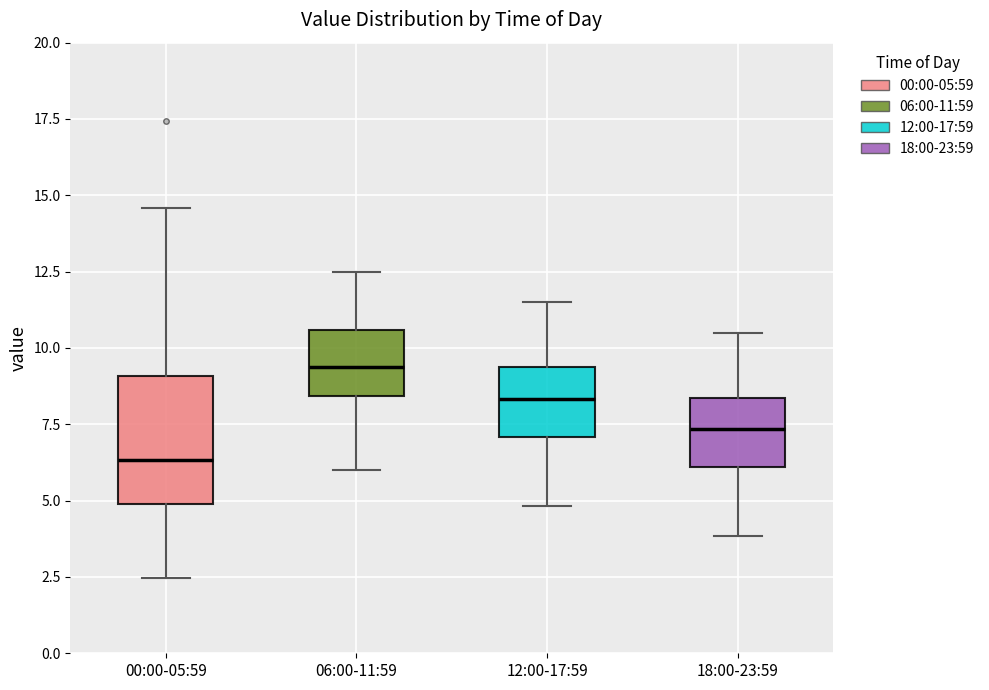

Which box's median line is the highest?

06:00-11:59